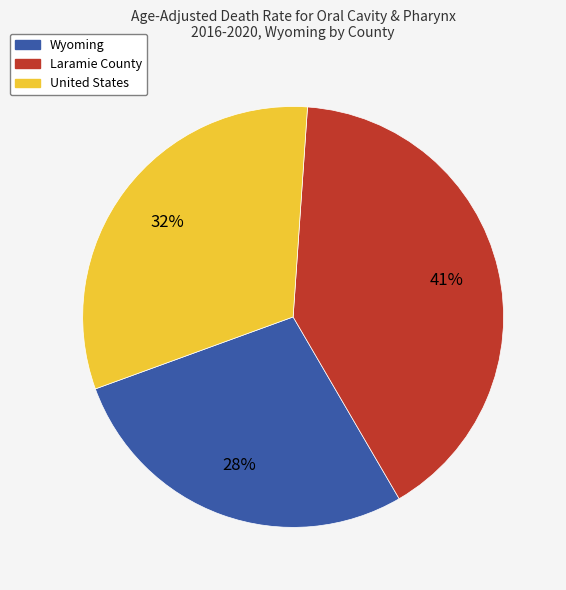

How many slices are in this pie chart?

3